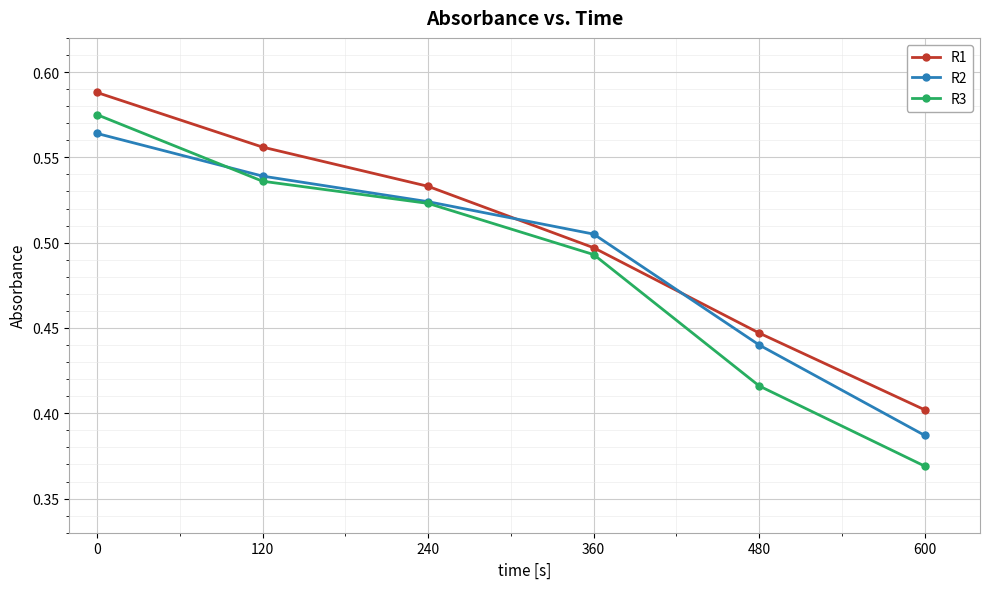

Which series has the largest range (max minus min)?

R3